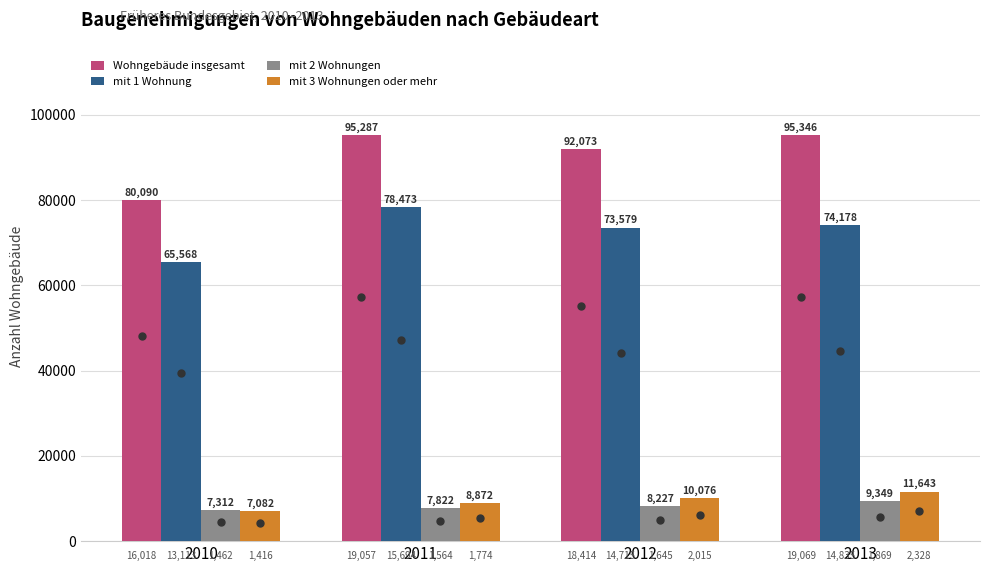

Reading left to right, list all the values displayed in this chart.

Wohngebäude insgesamt: 2010=80090	2011=95287	2012=92073	2013=95346
mit 1 Wohnung: 2010=65568	2011=78473	2012=73579	2013=74178
mit 2 Wohnungen: 2010=7312	2011=7822	2012=8227	2013=9349
mit 3 Wohnungen oder mehr: 2010=7082	2011=8872	2012=10076	2013=11643